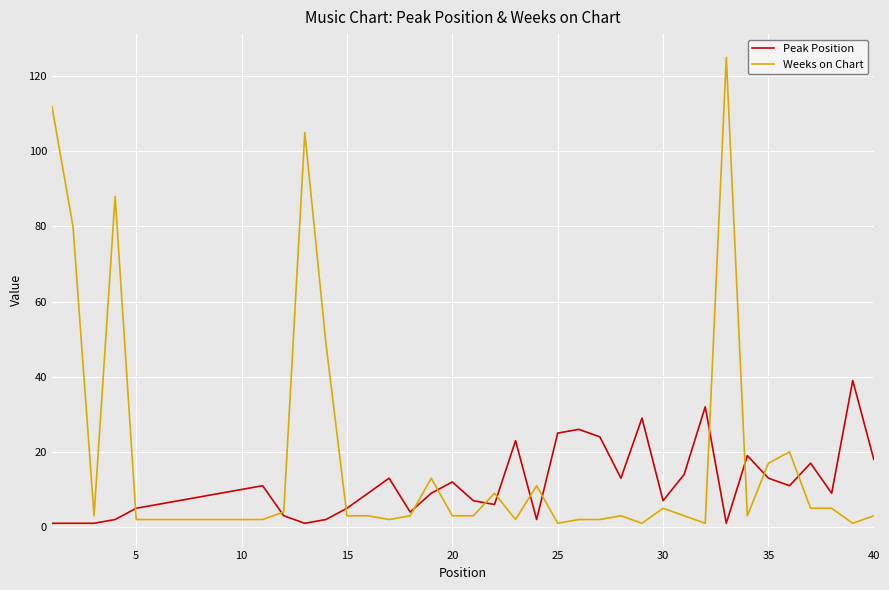

Which series has the largest range (max minus min)?

Weeks on Chart